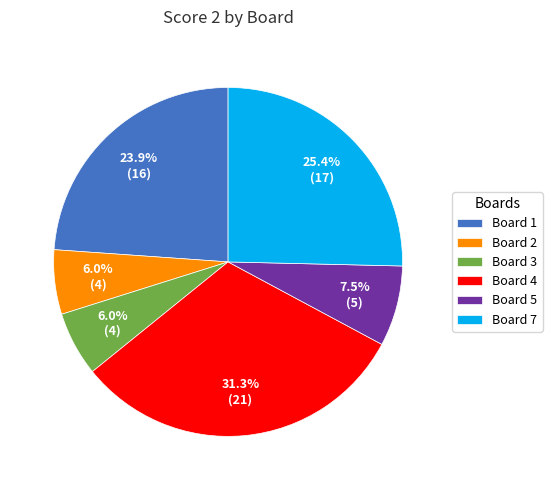

How many slices are in this pie chart?

6